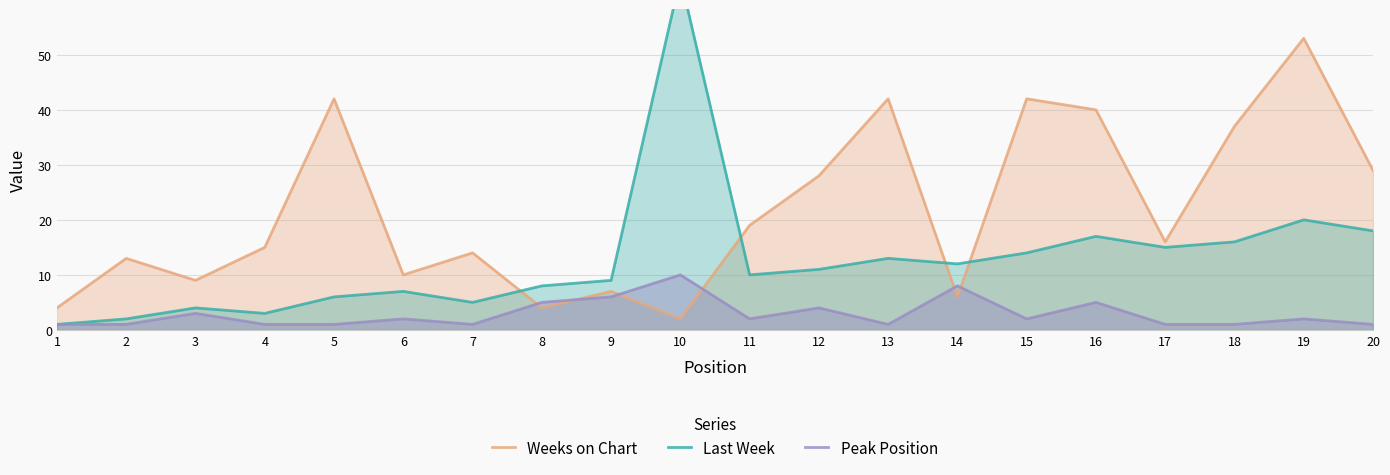

Which series has the largest total across all categories?

Weeks on Chart